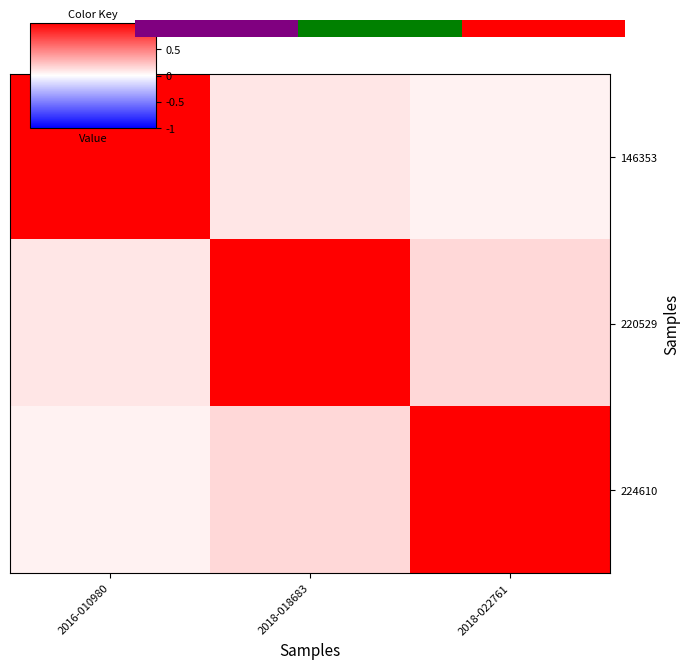

At which category is the sum across all series the highest?

2018-018683